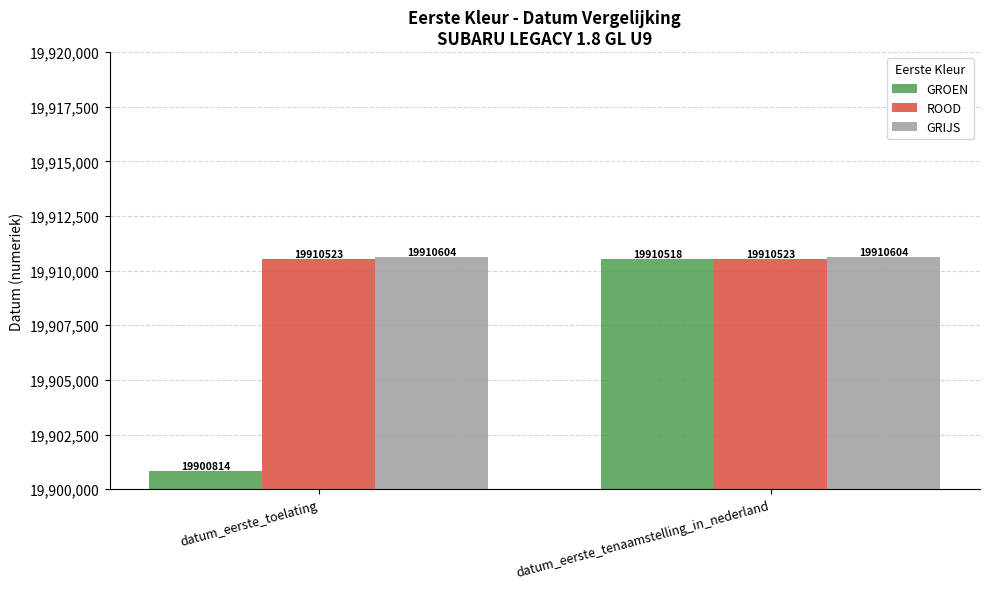

What is the minimum value for ROOD?

19910523